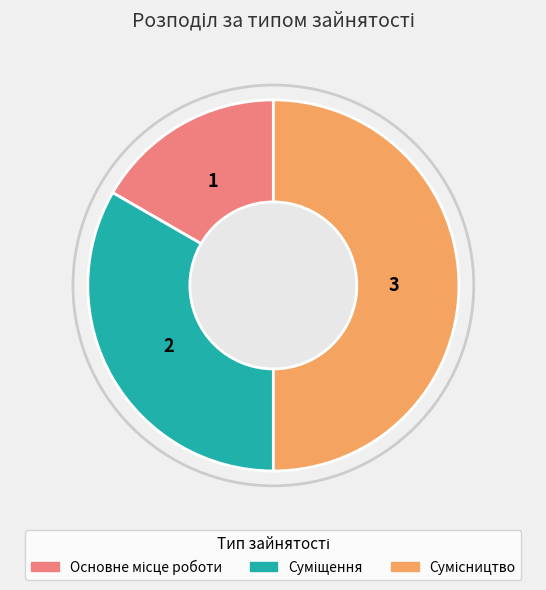

Count the number of slices in the pie.

3